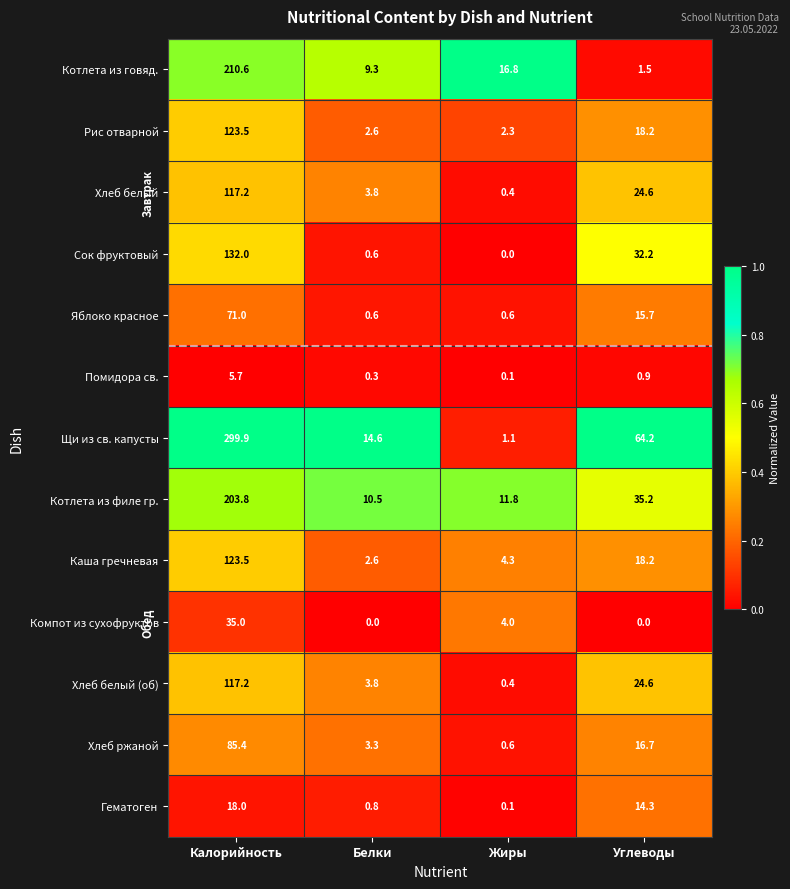

Rank the categories by Рис отварной value from lowest to highest.

Жиры, Белки, Углеводы, Калорийность